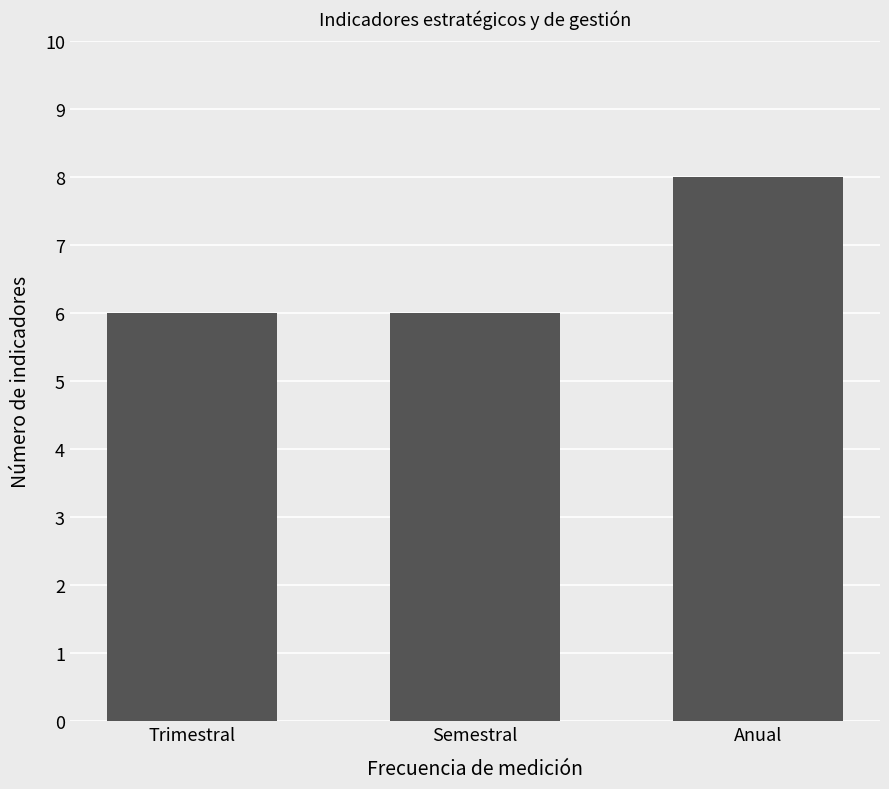

Reading right to left, transcribe all the data shown in this chart.

8	6	6